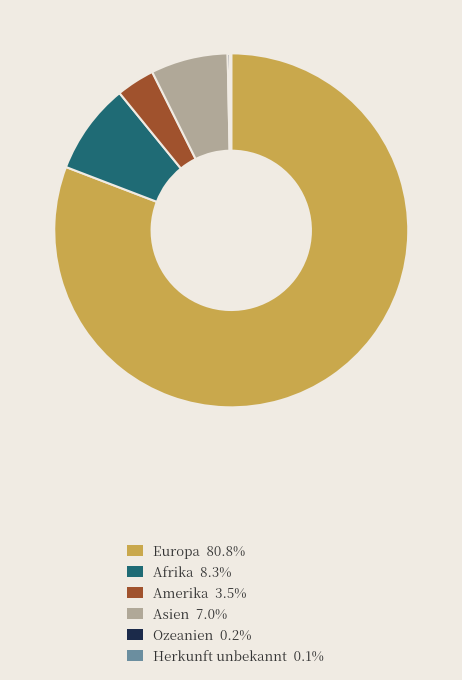

Does Asien 7.0% account for over 50% of the chart?

No